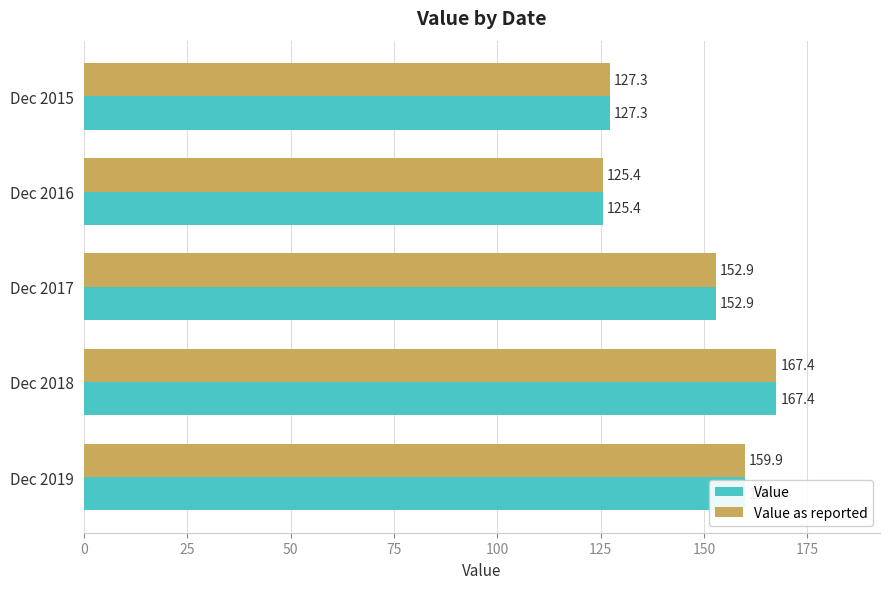

At which category is the sum across all series the highest?

Dec 2018